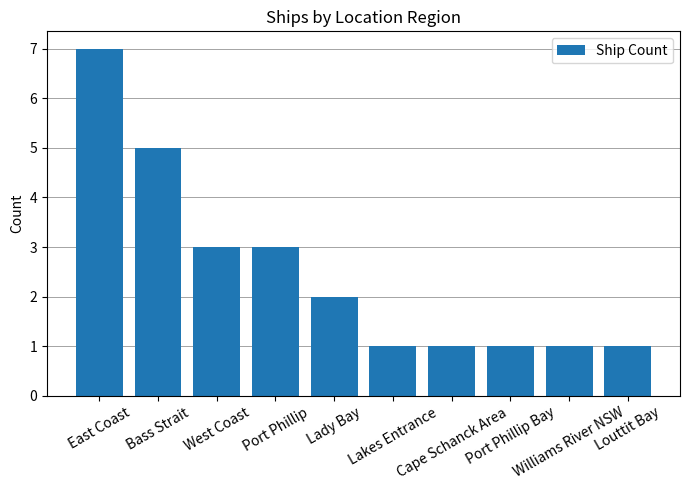

Which has a higher value, Port Phillip or Port Phillip Bay?

Port Phillip